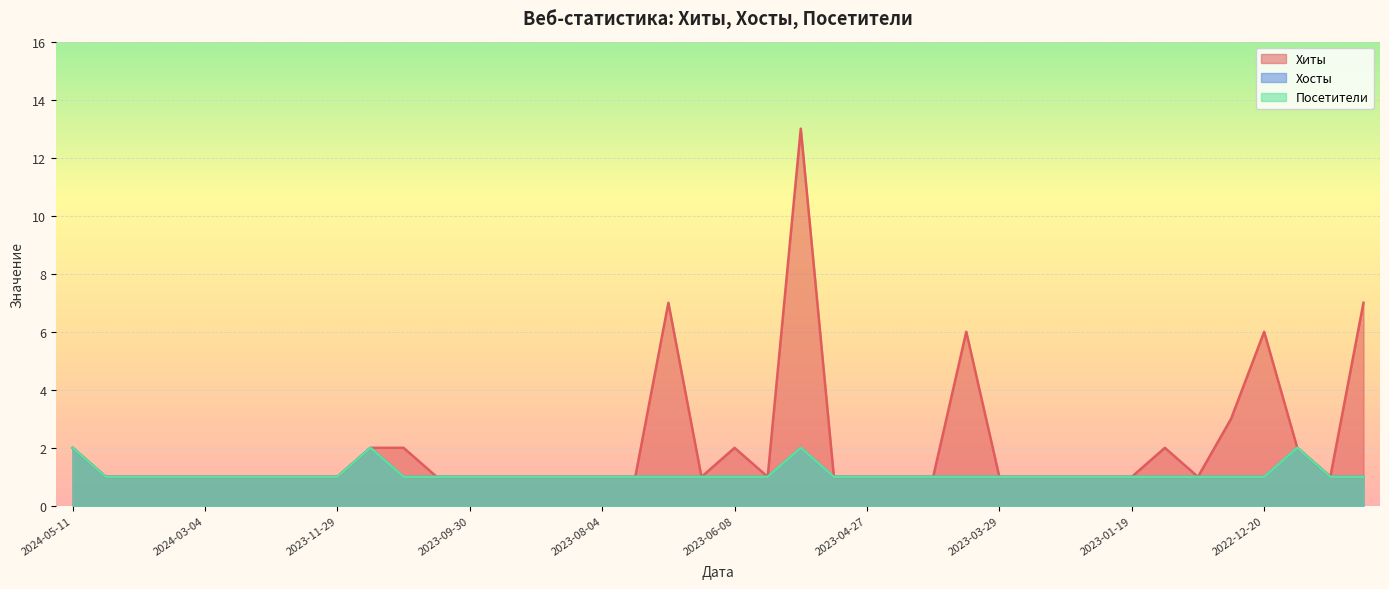

What position from the left is 2024-04-16?

3